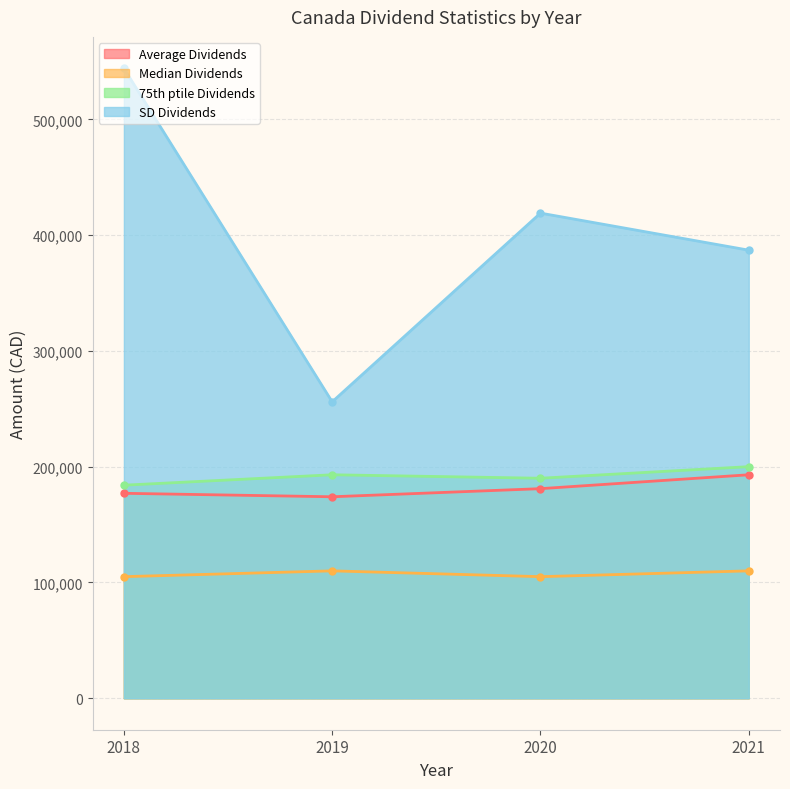

What is the value of the Median Dividends point at the 2nd from the left?

110000